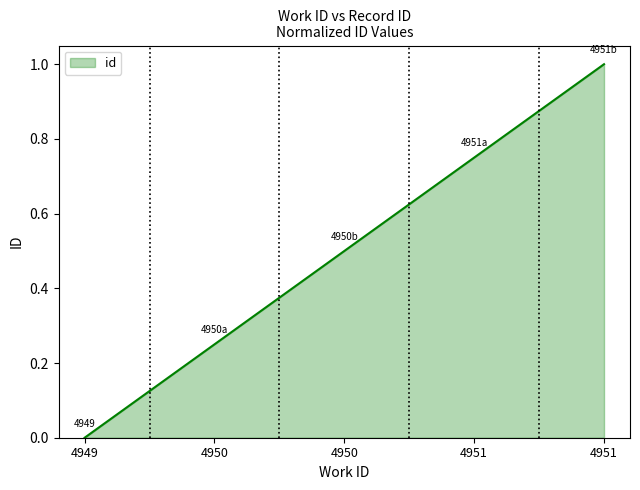

Which category has the highest value across all series?

4951